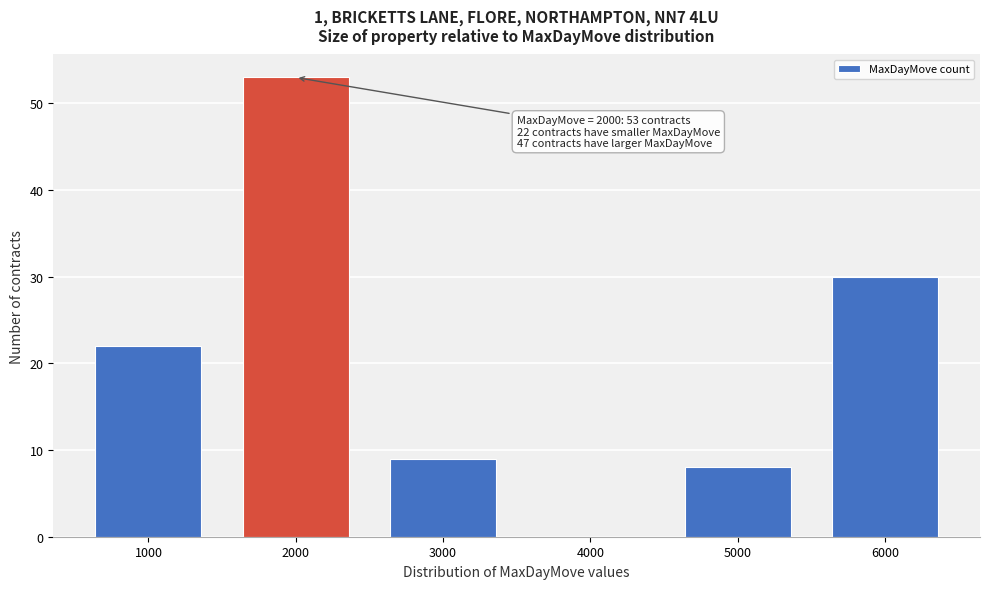

Which range on the x-axis has the tallest bar?

1500 to 2500